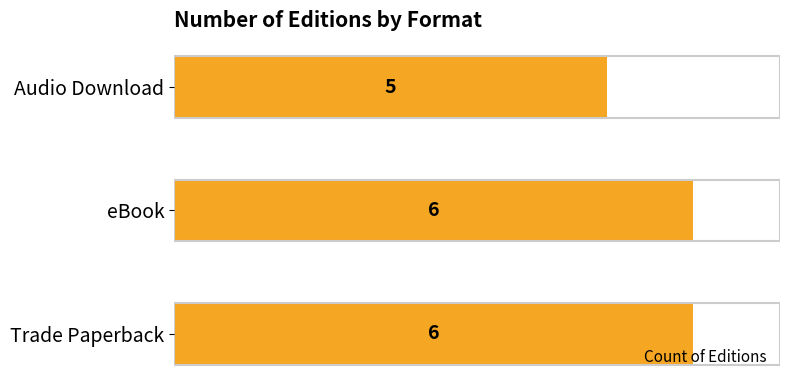

Between Audio Download and Trade Paperback, which is larger?

Trade Paperback